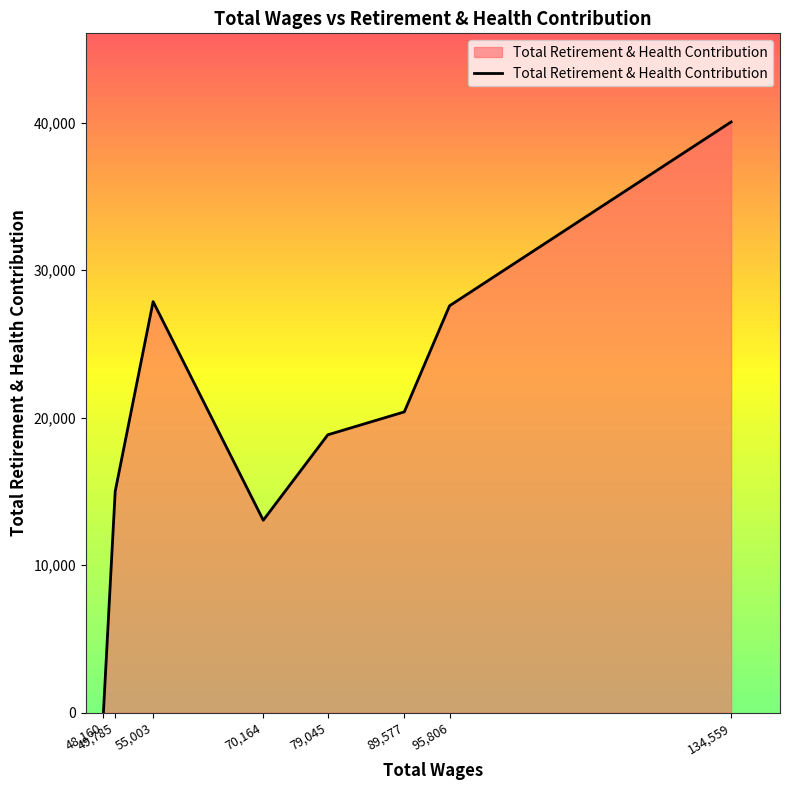

What is the difference between the maximum and second lowest values?

26997